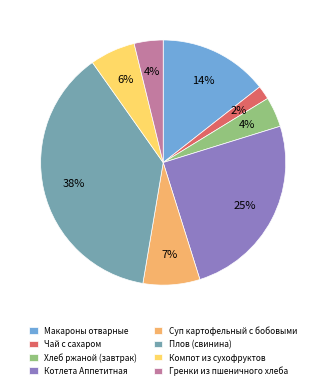

Which slice is the smallest?

Чай с сахаром